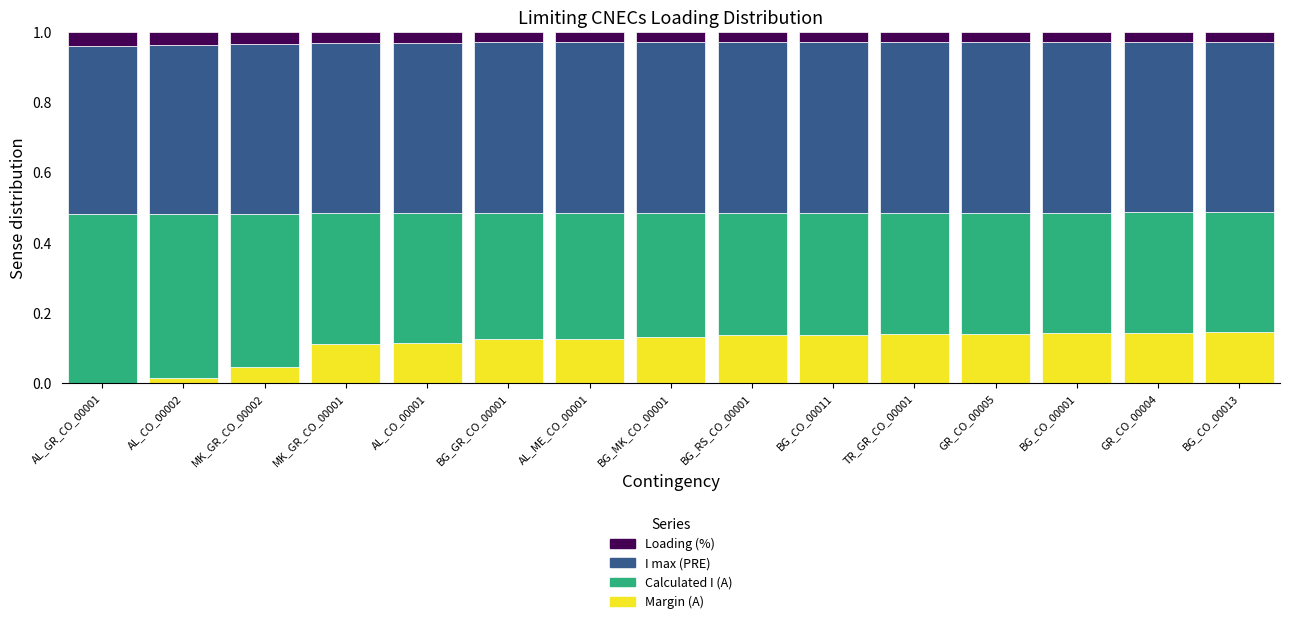

What is the total value across all series at BG_CO_00013?

1.0